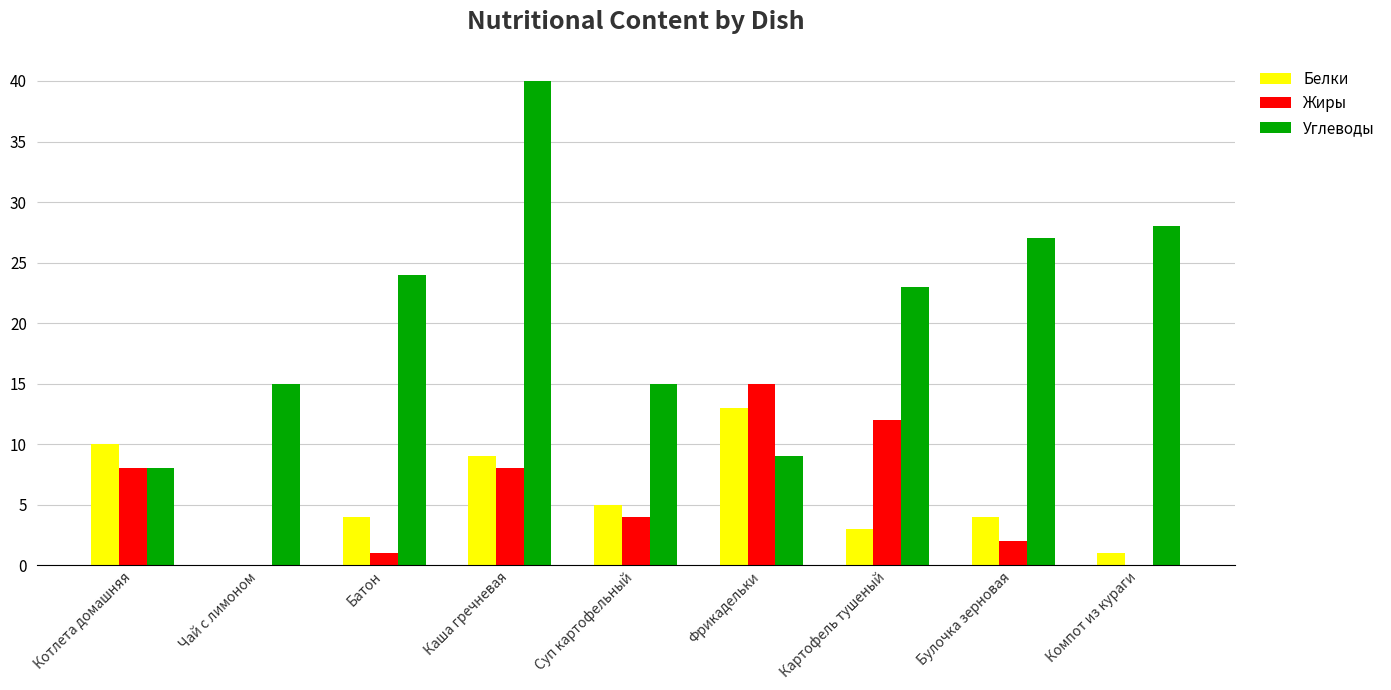

Is it true that Углеводы equals 41 at Булочка зерновая?

False